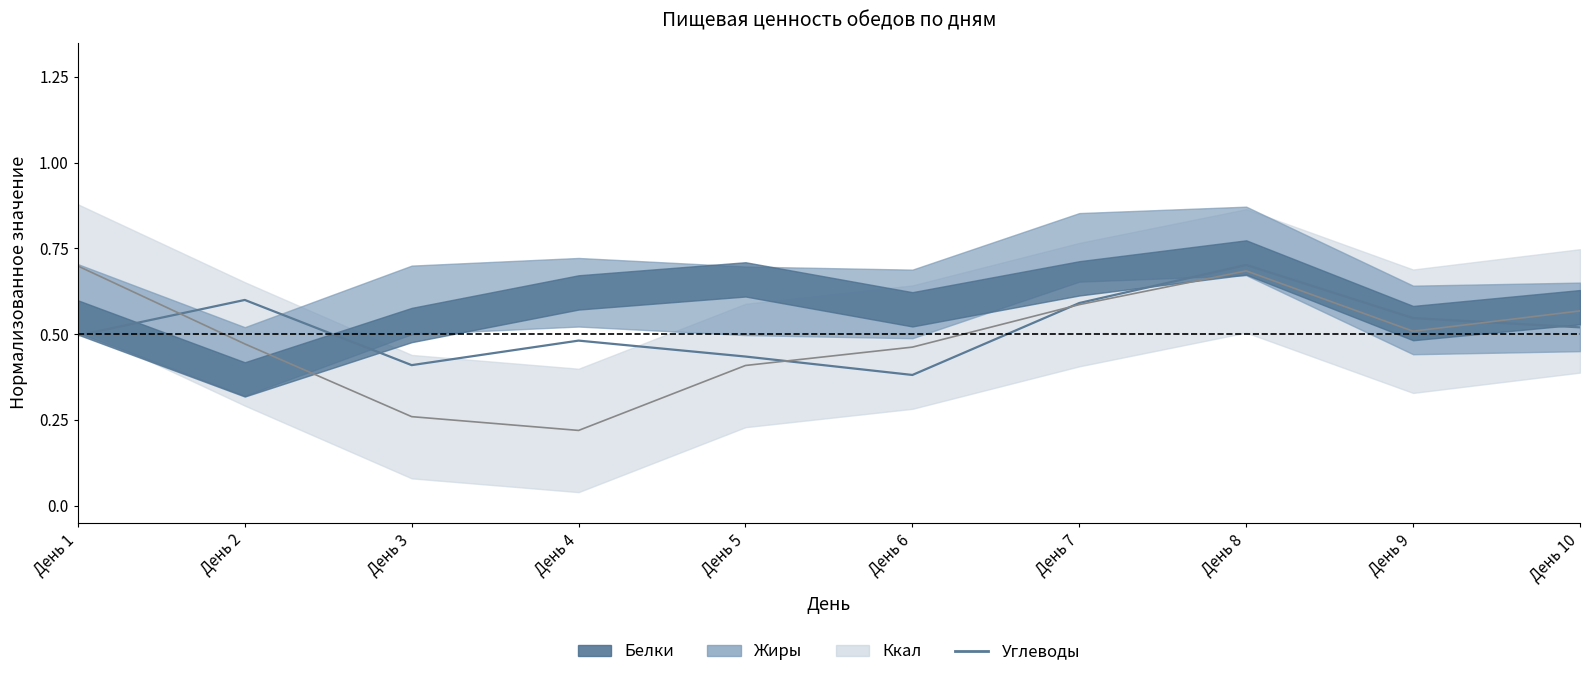

The value of Углеводы at День 6 is 0.6. True or false?

False